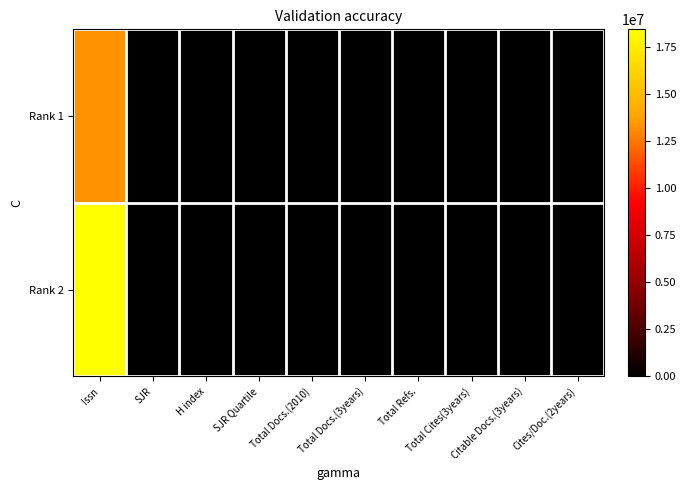

Reading left to right, extract all data points from this chart.

Rank 1: Issn=13300652	SJR=0	H index=140	SJR Quartile=3	Total Docs.(2010)=7	Total Docs.(3years)=31	Total Refs.=35	Total Cites(3years)=1309	Citable Docs.(3years)=4	Cites/Doc.(2years)=35
Rank 2: Issn=18465226	SJR=0	H index=102	SJR Quartile=4	Total Docs.(2010)=11	Total Docs.(3years)=29	Total Refs.=12	Total Cites(3years)=1016	Citable Docs.(3years)=0	Cites/Doc.(2years)=12